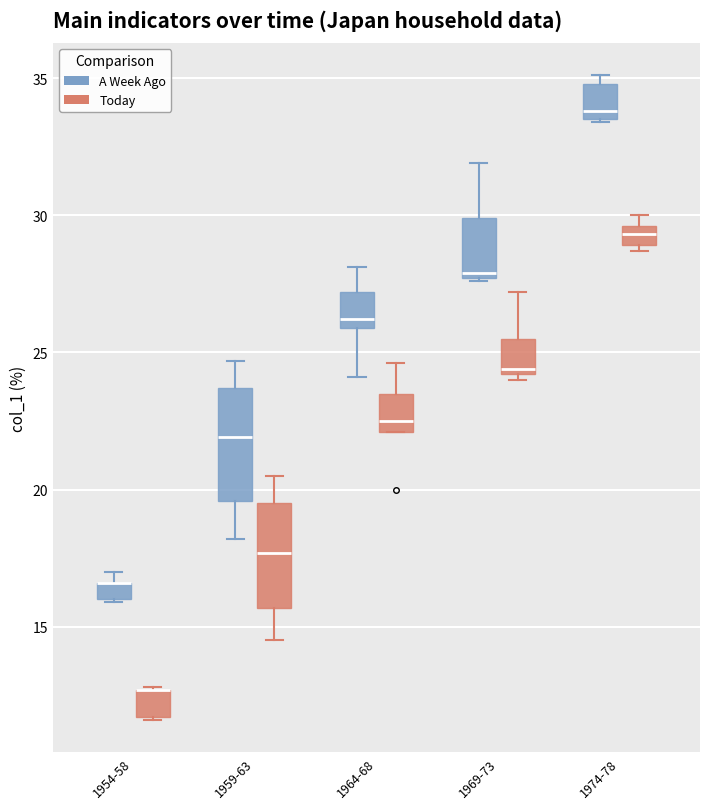

Where is the upper edge of the box for 1954-58 (Today) on the y-axis? The values are not printed on the chart, so give them approximately, as read against the axis.

12.5